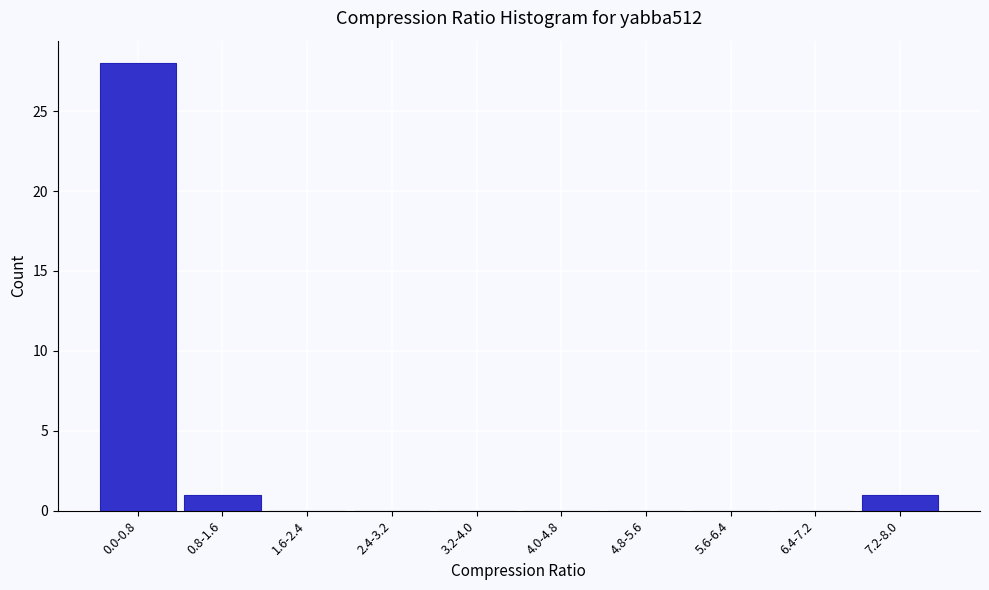

Reading left to right, transcribe all the data shown in this chart.

0.0-0.8=28	0.8-1.6=1	1.6-2.4=0	2.4-3.2=0	3.2-4.0=0	4.0-4.8=0	4.8-5.6=0	5.6-6.4=0	6.4-7.2=0	7.2-8.0=1